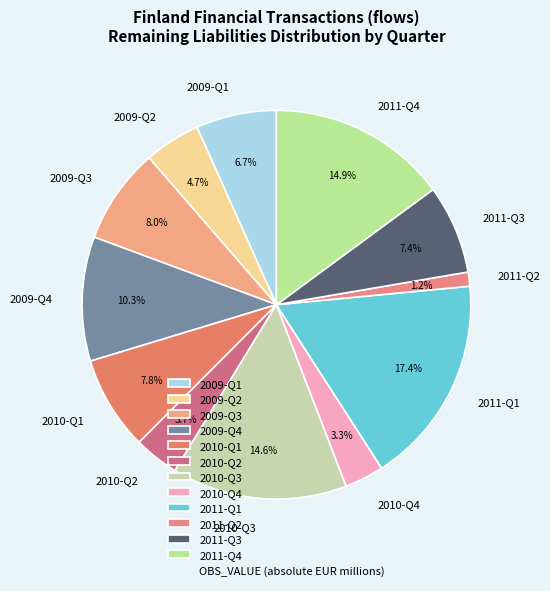

How many slices are in this pie chart?

12